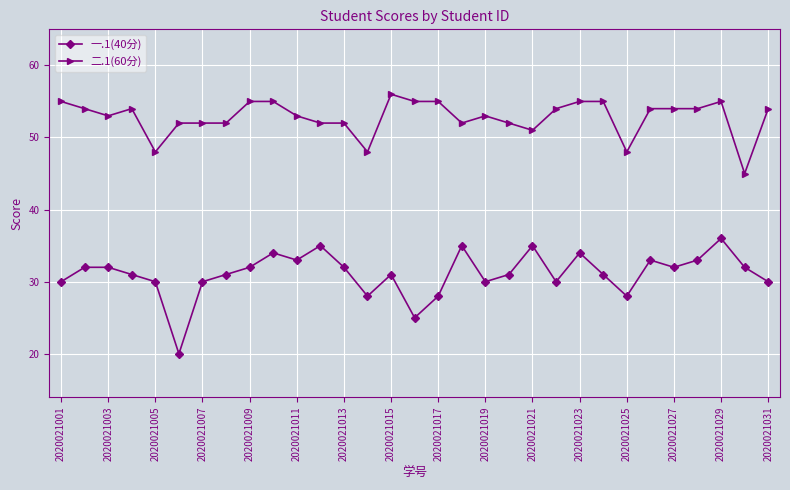

What is the minimum value for 一.1(40分)?

20